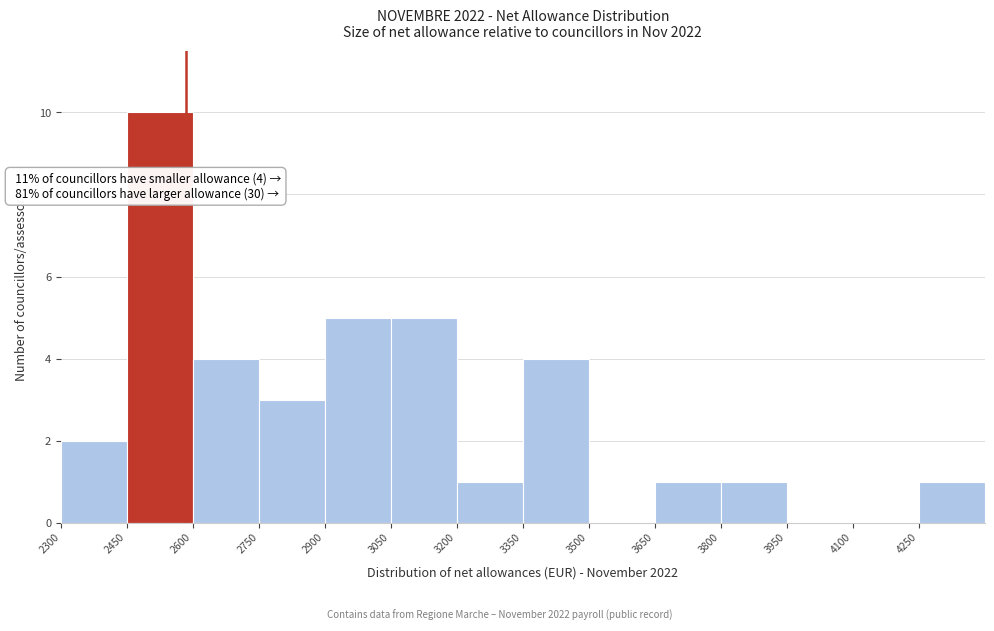

Over which range of the x-axis is the bar tallest?

2450 to 2600